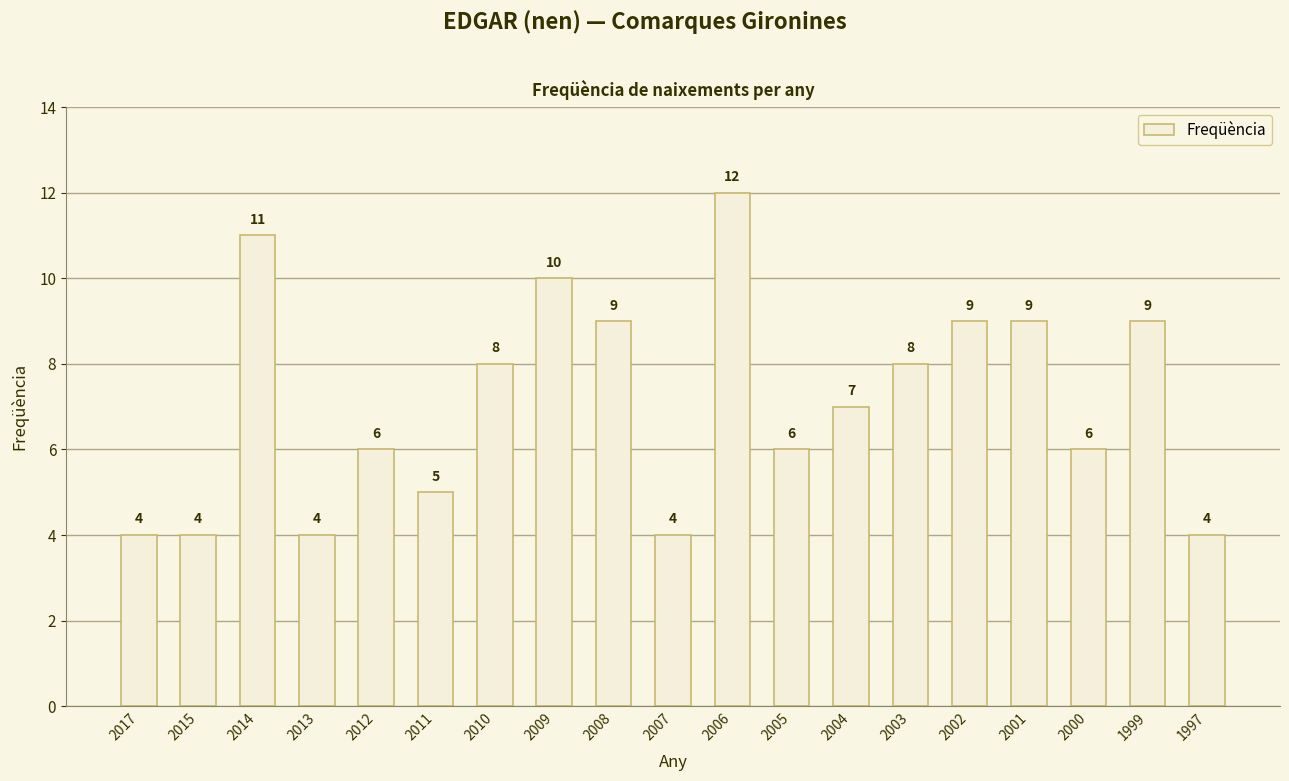

What is the change in value from 2008 to 1997?

-5